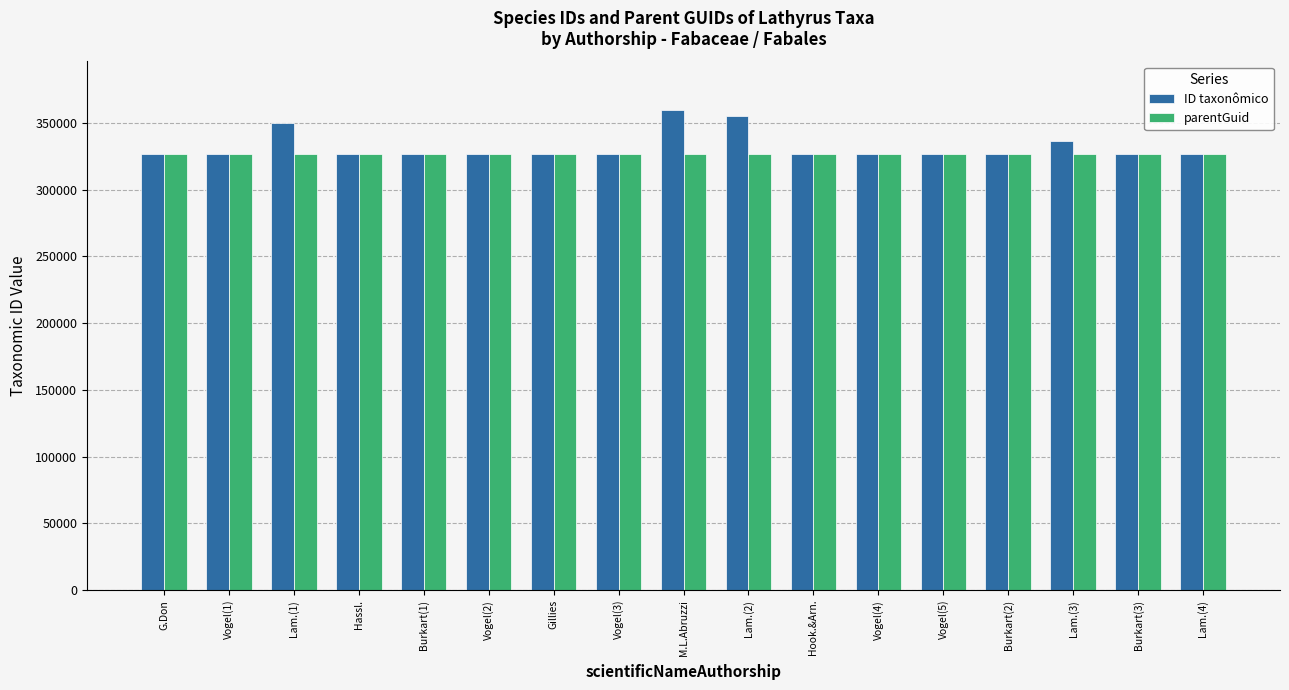

What position from the right is Lam.(2)?

8